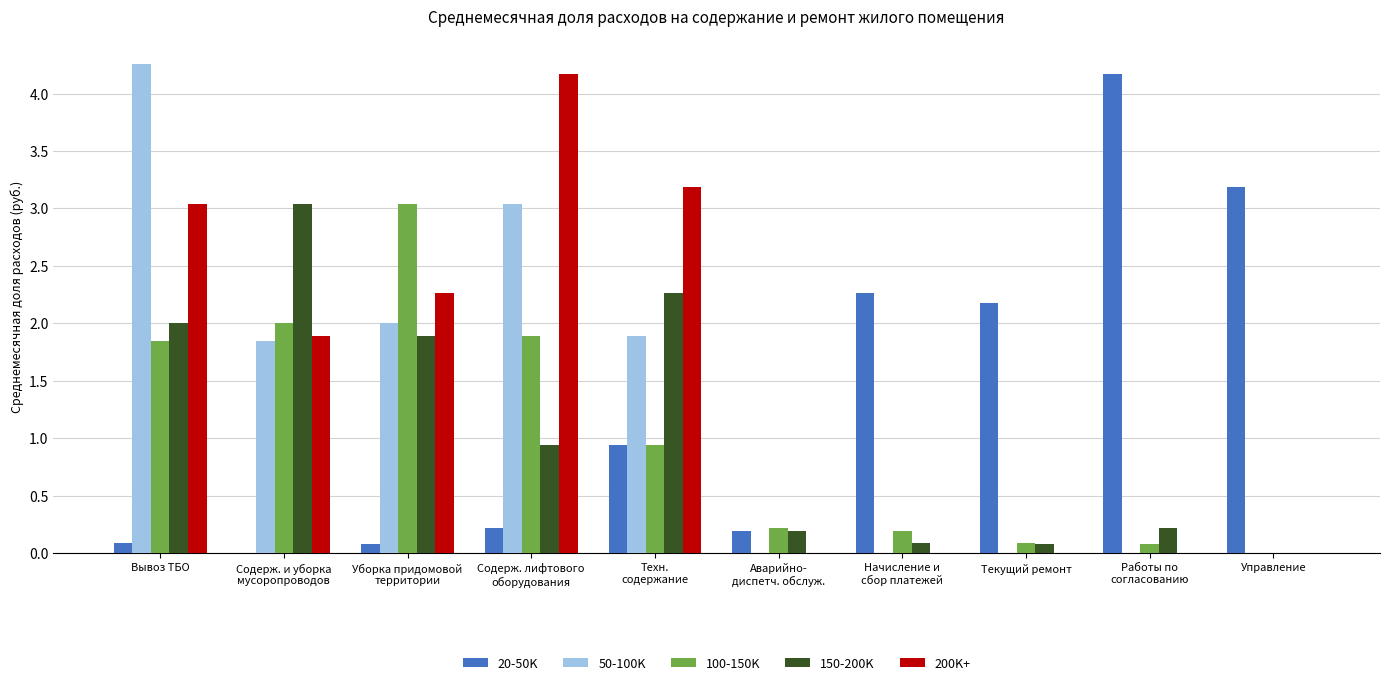

Is the value of 20-50K at Текущий ремонт greater than the value of 150-200K at Управление?

Yes